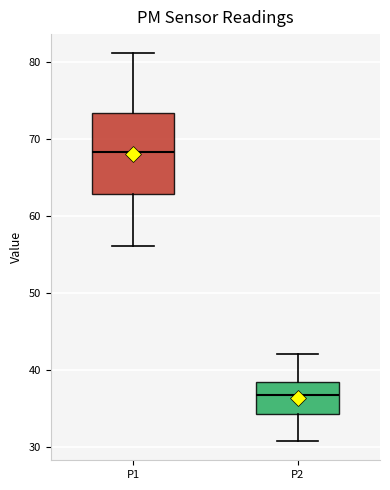

Which box has the highest median line?

P1